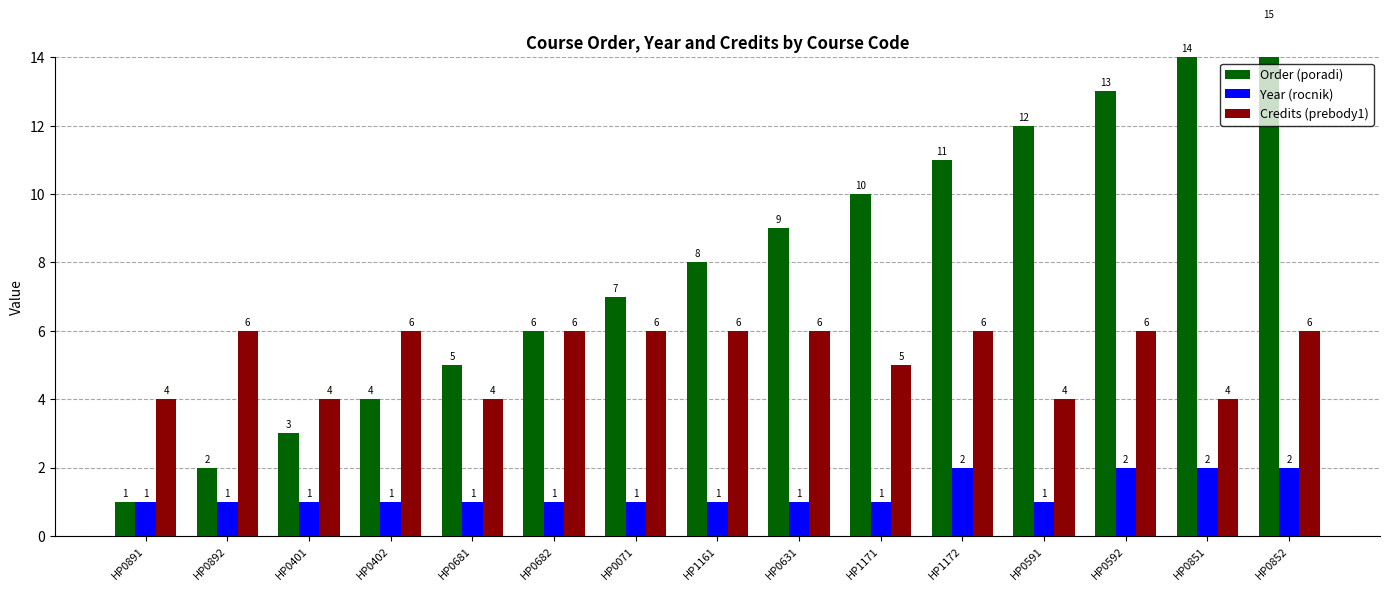

Is it true that Order (poradi) equals 6 at HP0682?

True